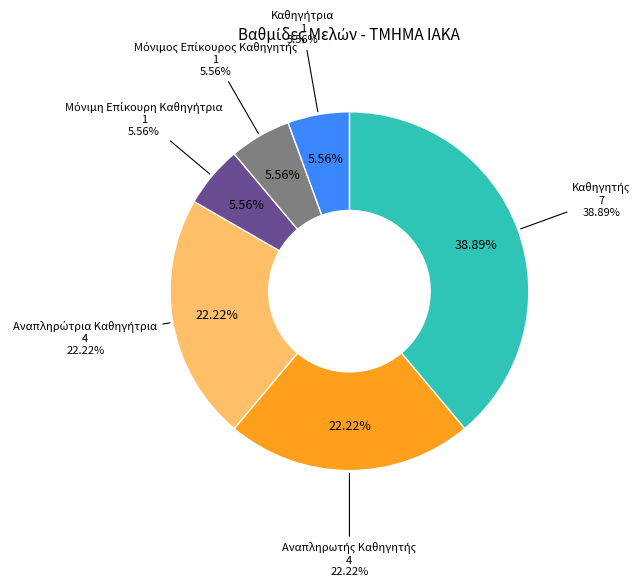

Count the number of slices in the pie.

6